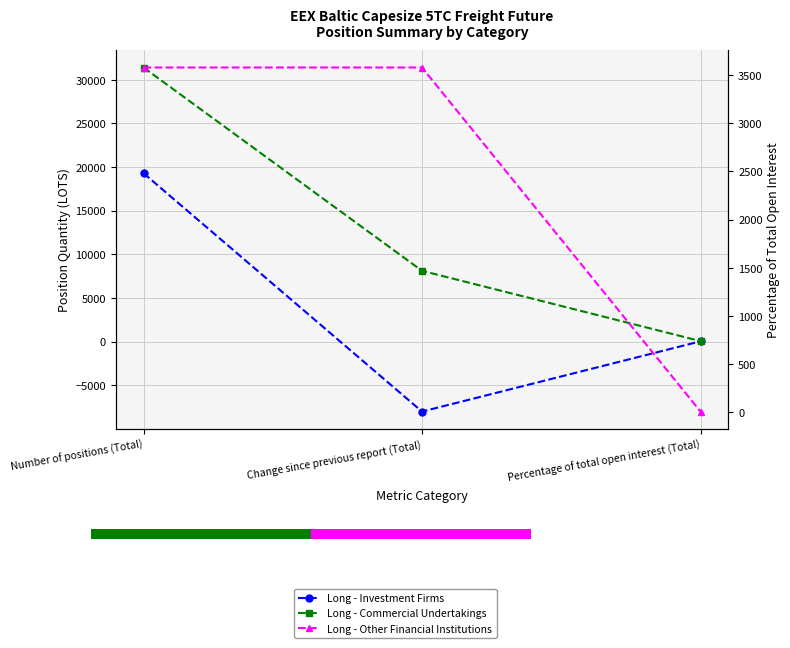

Is this an area chart (filled region under the line)?

No